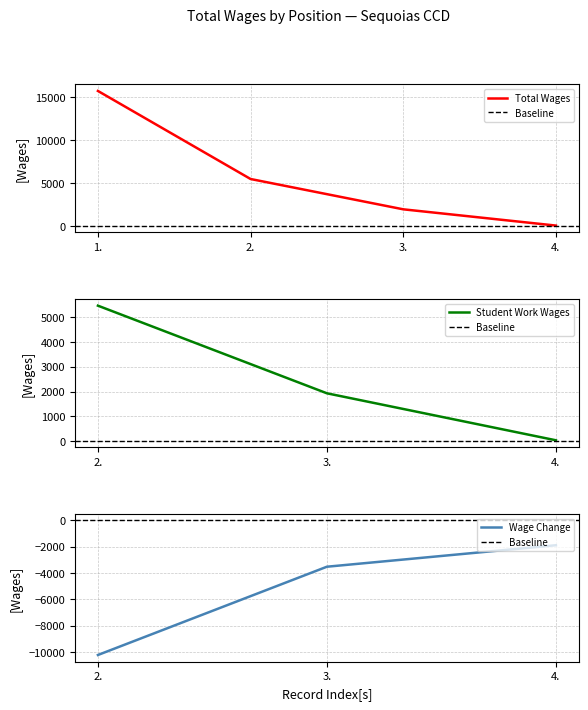

What is the difference between the maximum and minimum values?

15645